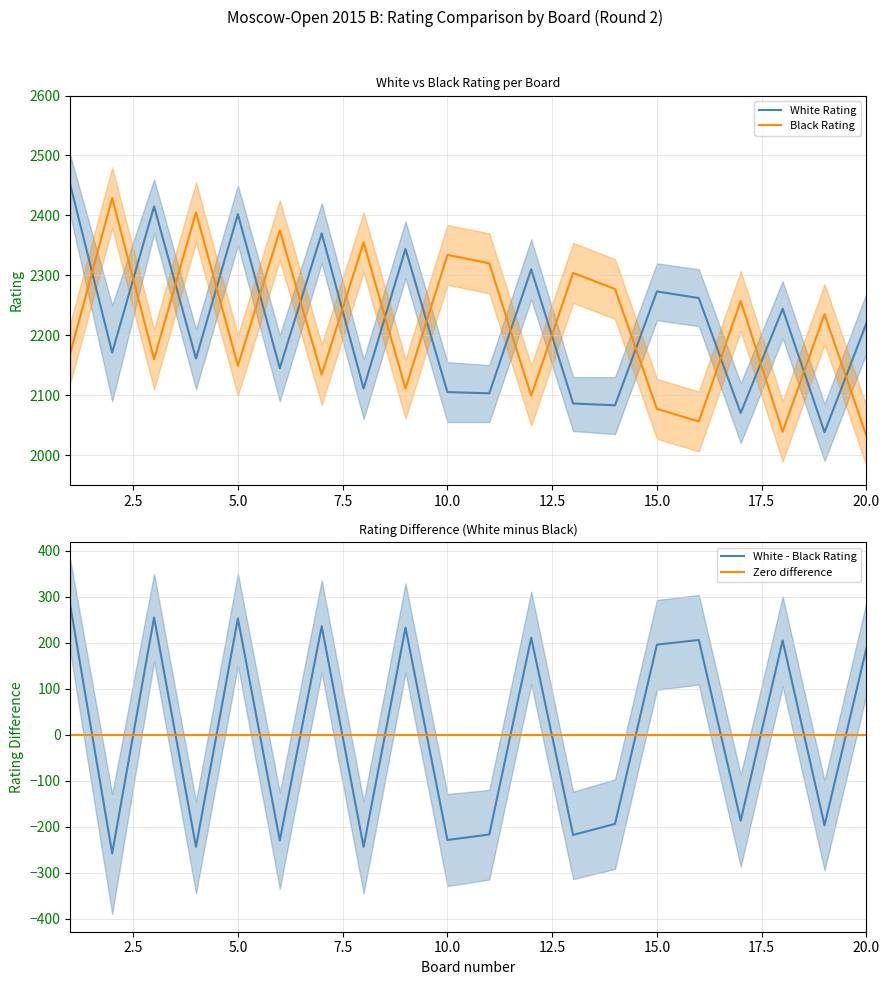

At 7, list the series in order from largest to smallest.

White Rating, Black Rating